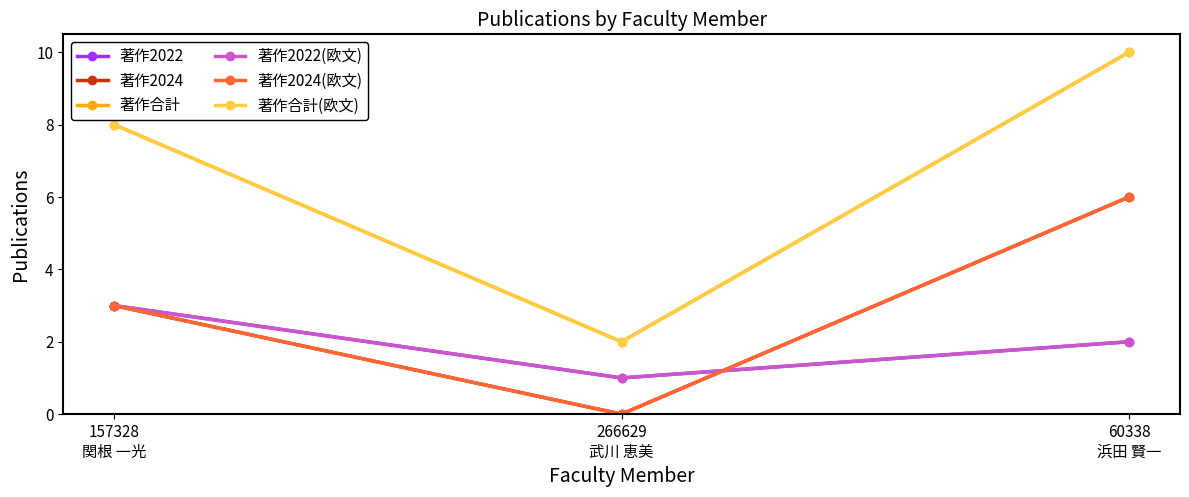

Does the chart have visible grid lines?

No